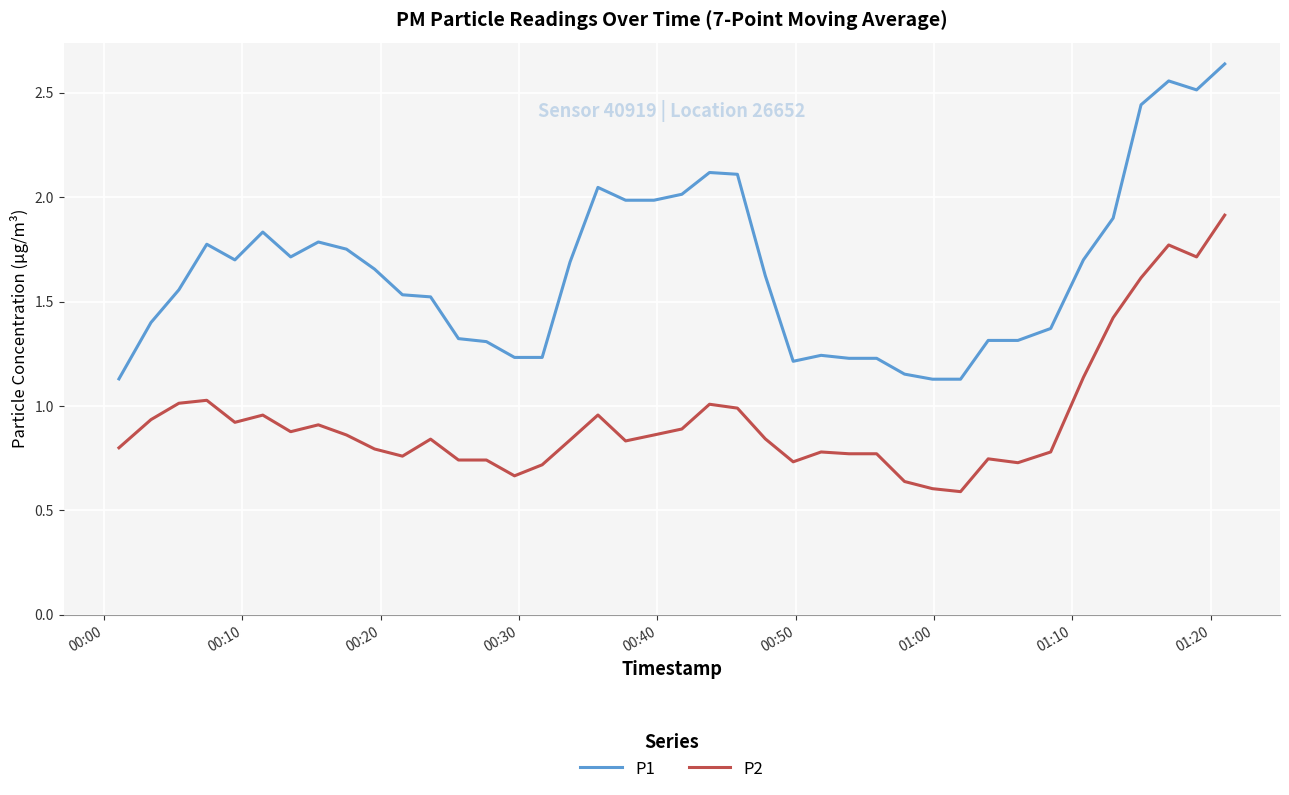

List the series in order of their peak value, highest first.

P1, P2